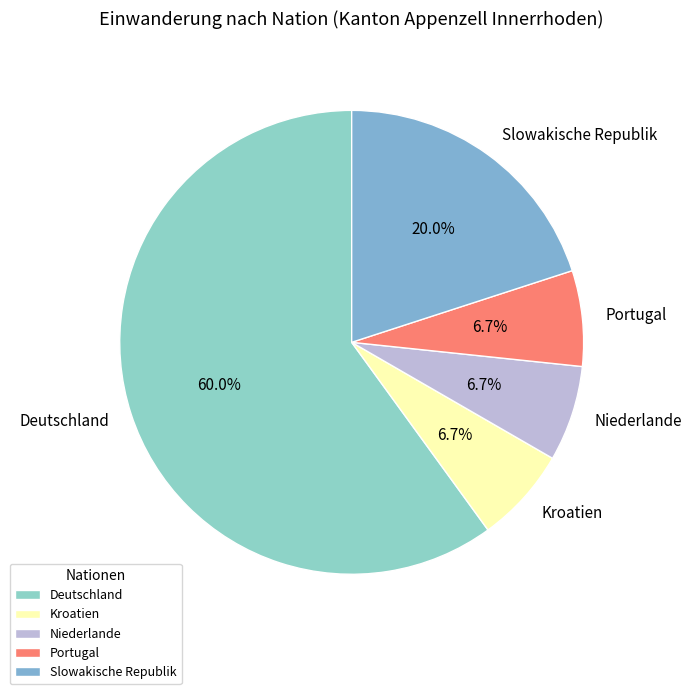

To the nearest percent, what is the difference between the largest and smallest slice percentages?

53%